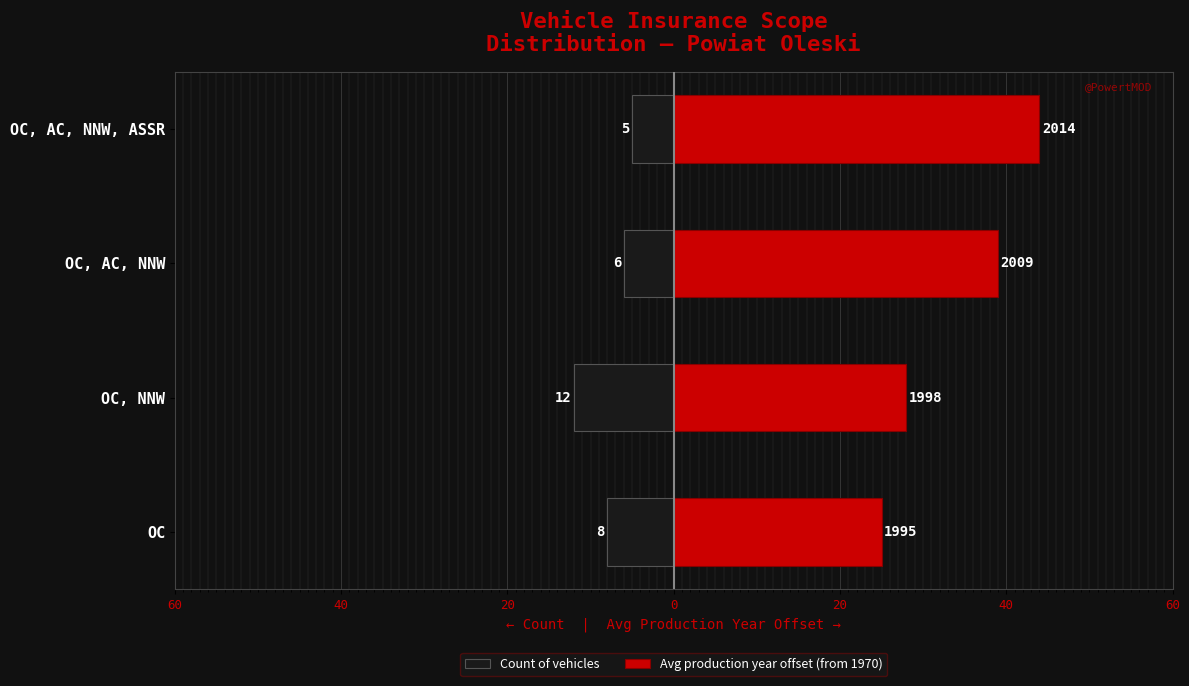

Which series changed the most between OC, NNW and OC, AC, NNW, ASSR?

Avg production year offset (from 1970)